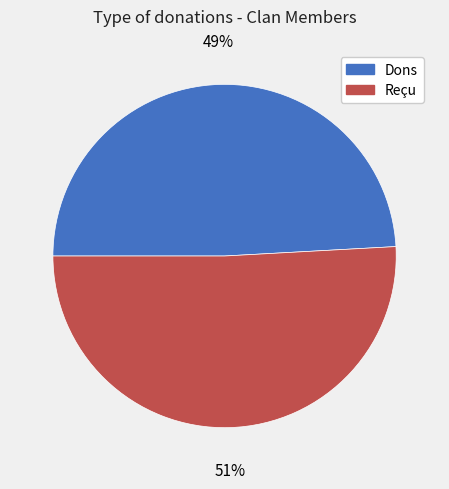

Is there a majority slice in this chart?

Yes